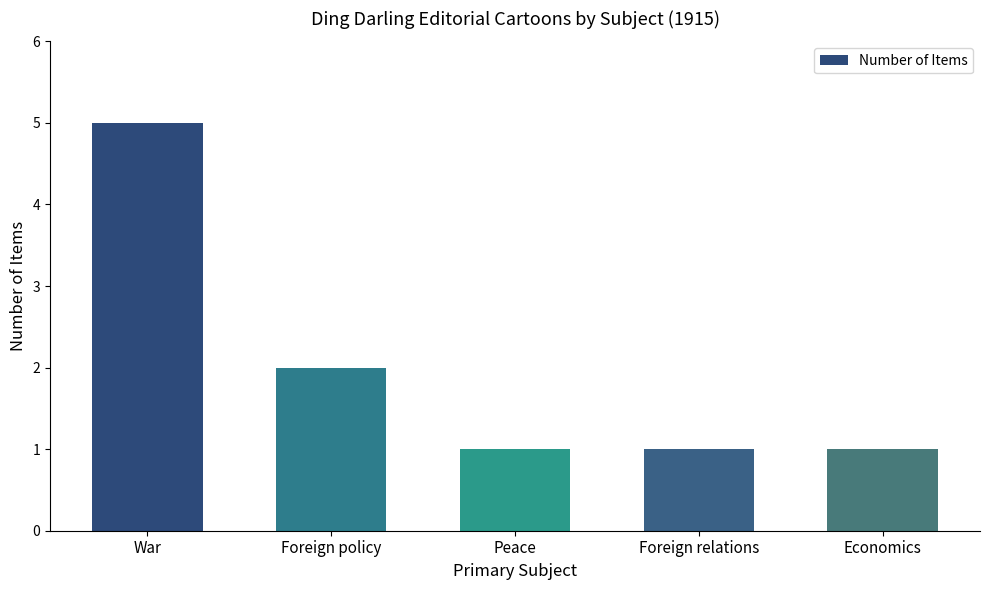

Where is the data nearest to the value 3?

Foreign policy